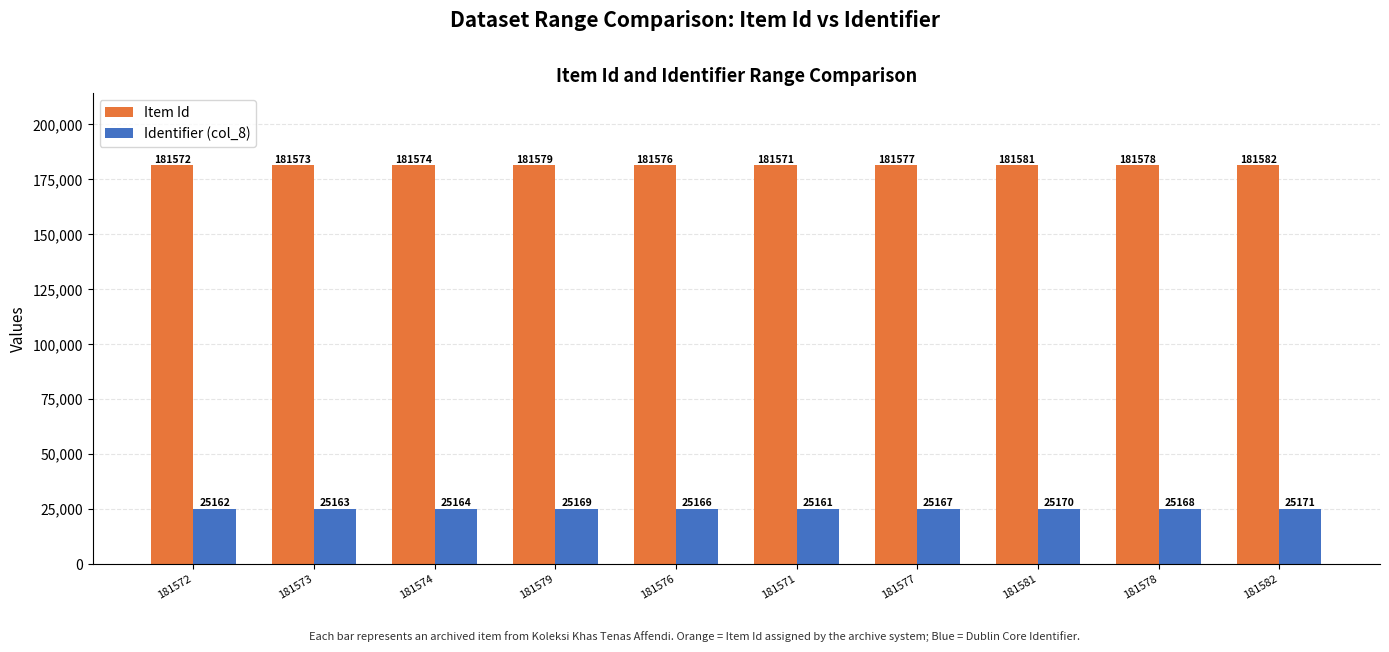

At which label does Identifier (col_8) reach its peak?

181582